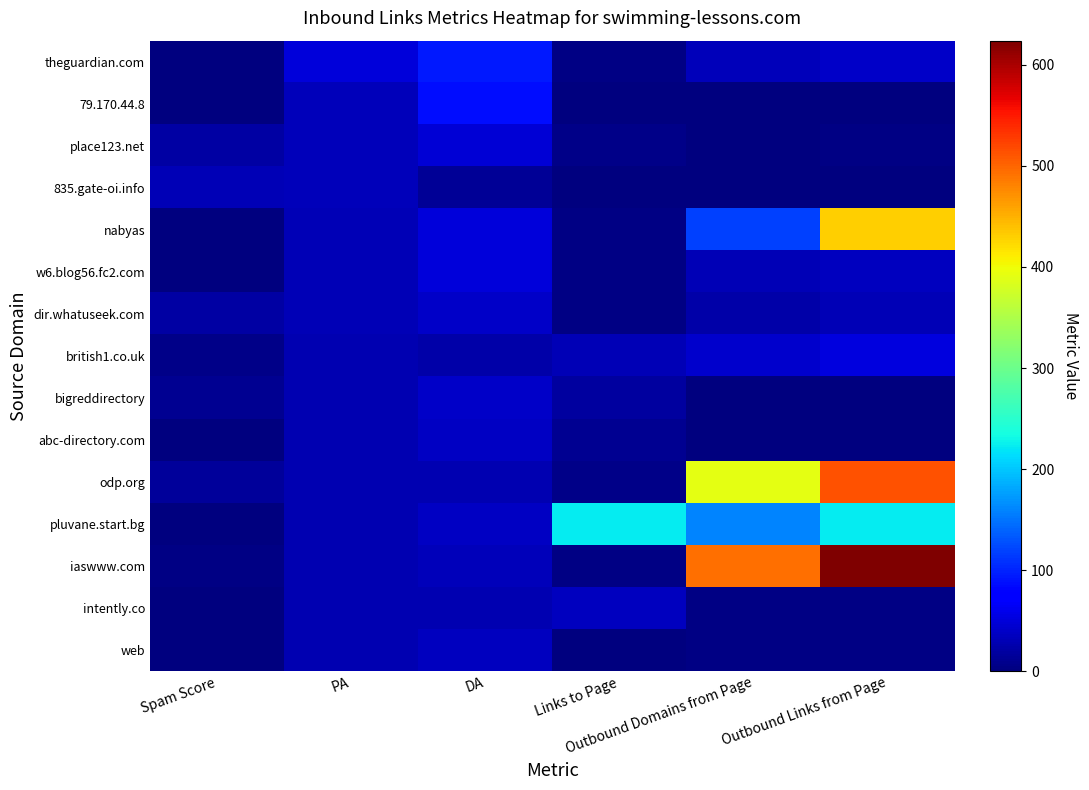

What is the maximum value shown in the chart?

624